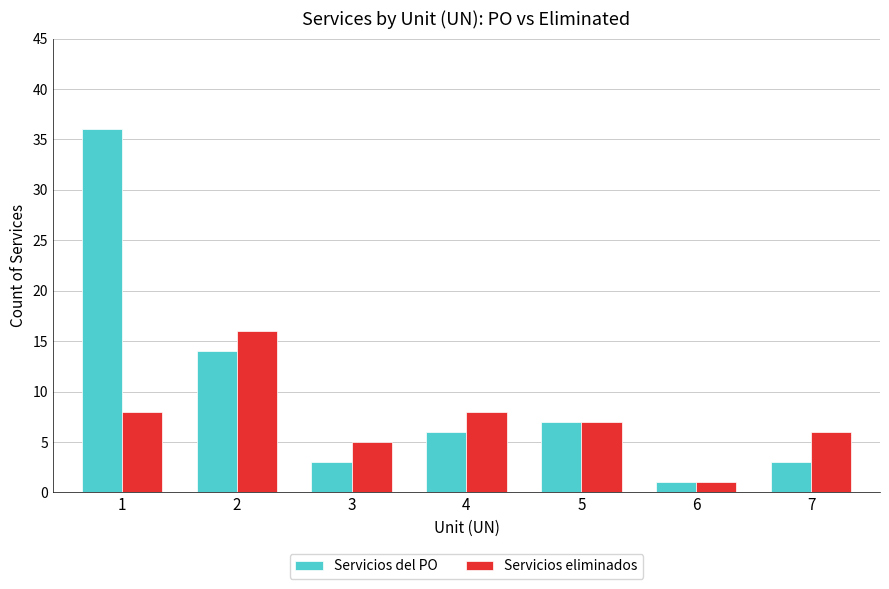

The value of Servicios del PO at 2 is 14. True or false?

True